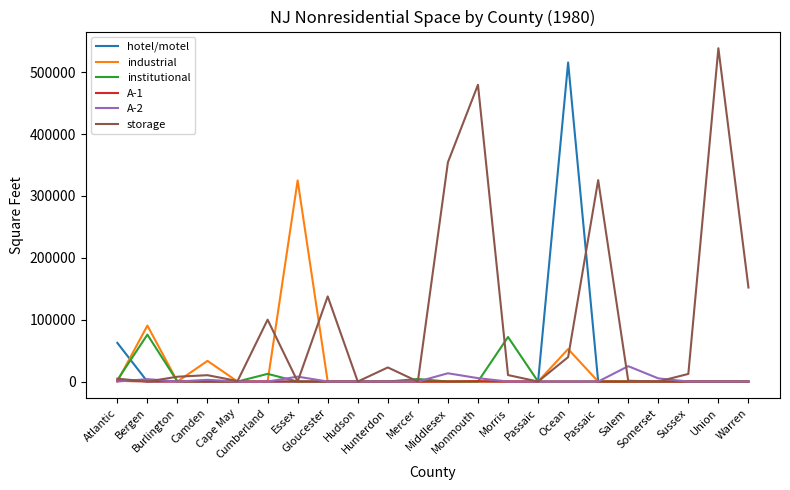

At which category is the sum across all series the highest?

Ocean